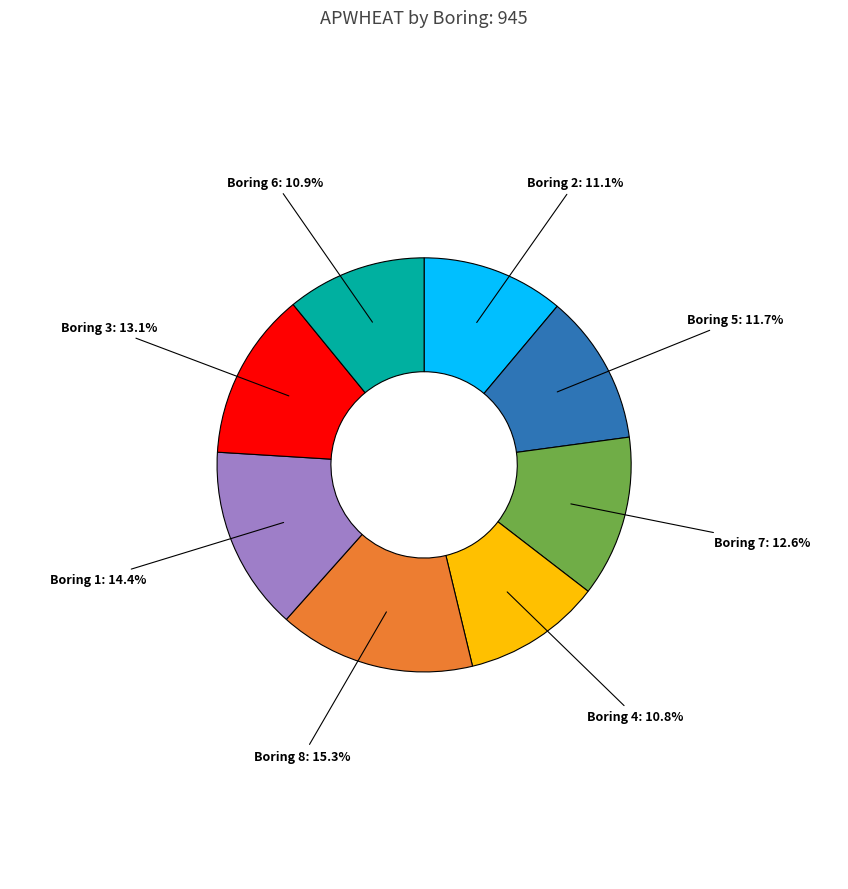

Is there any slice that represents more than half of the pie?

No